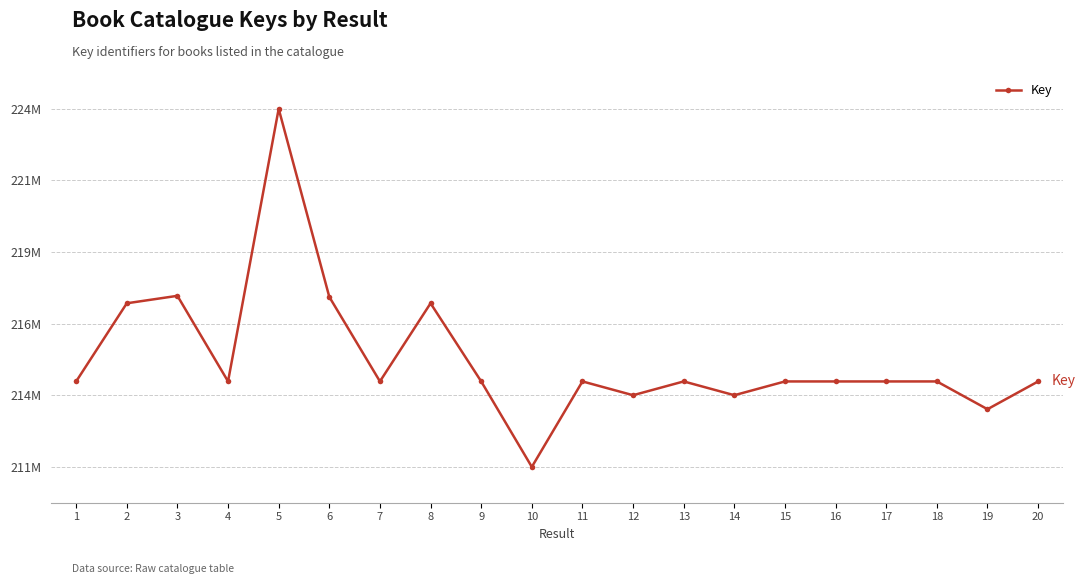

Does the chart have visible grid lines?

Yes